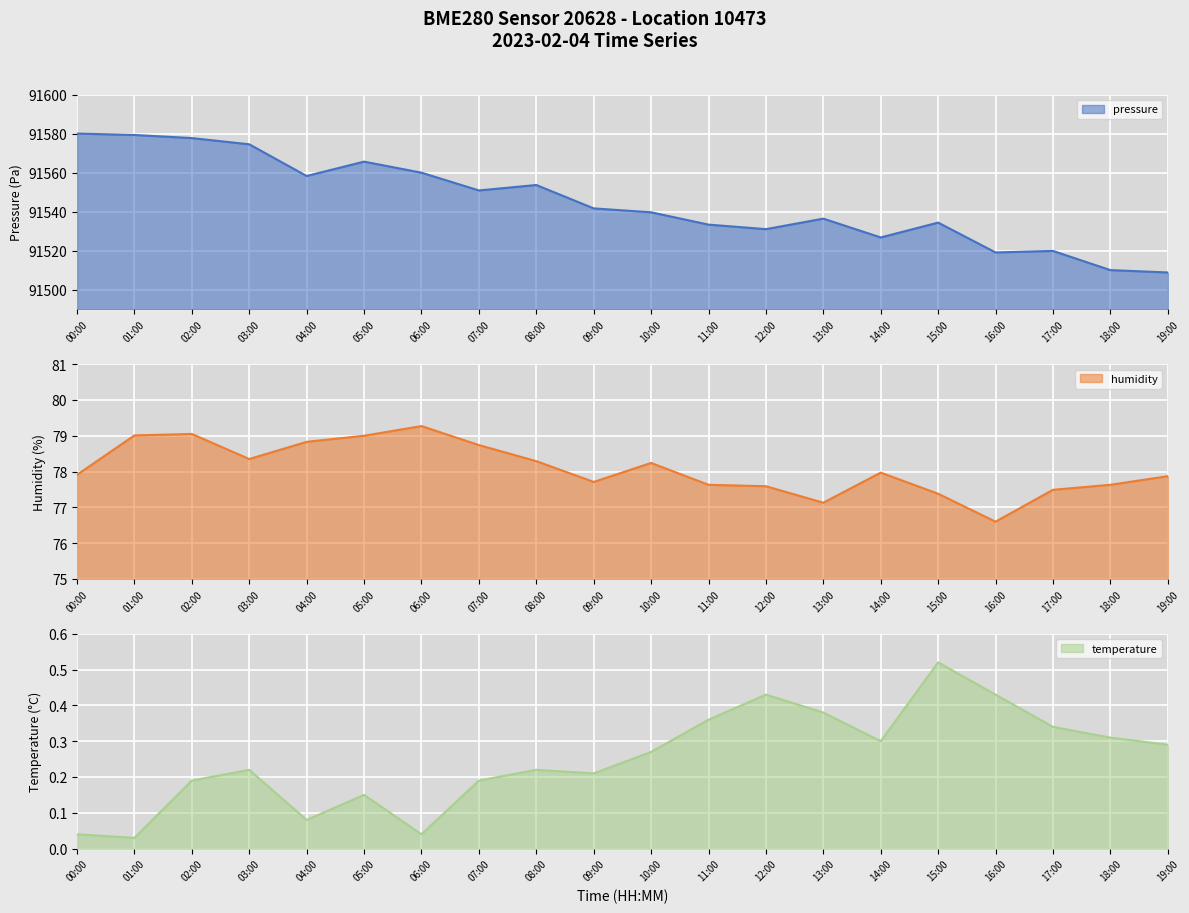

The value of pressure at 15:00 is 32735.2. True or false?

False